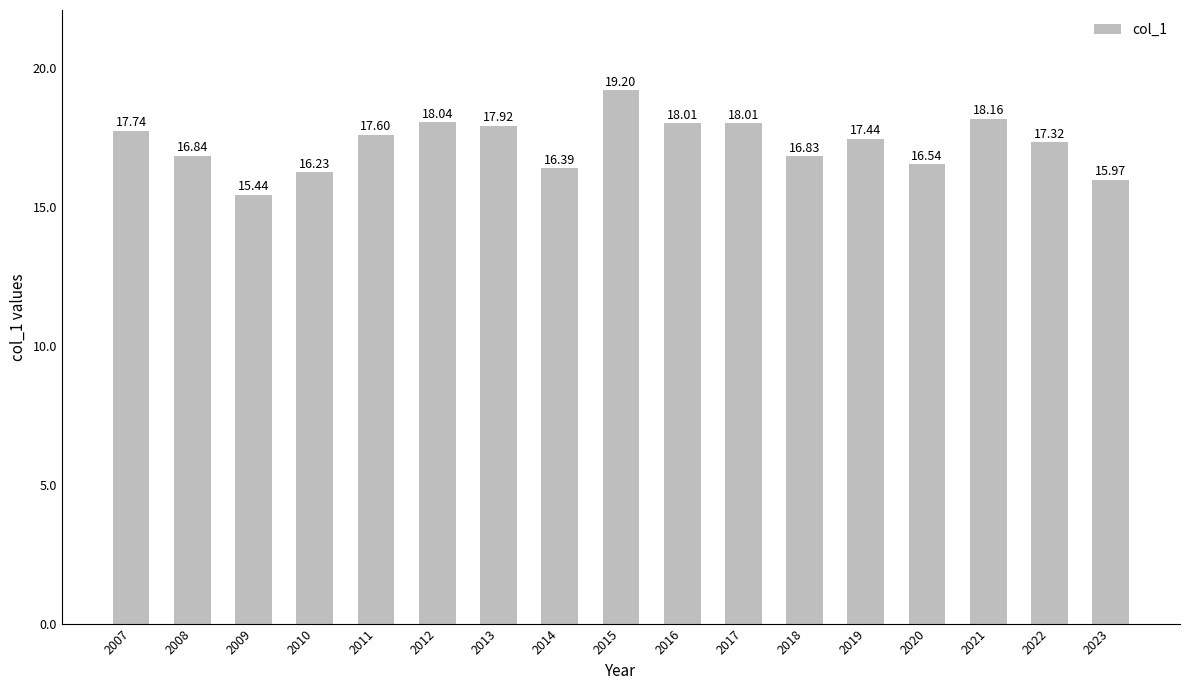

Are the bars horizontal?

No